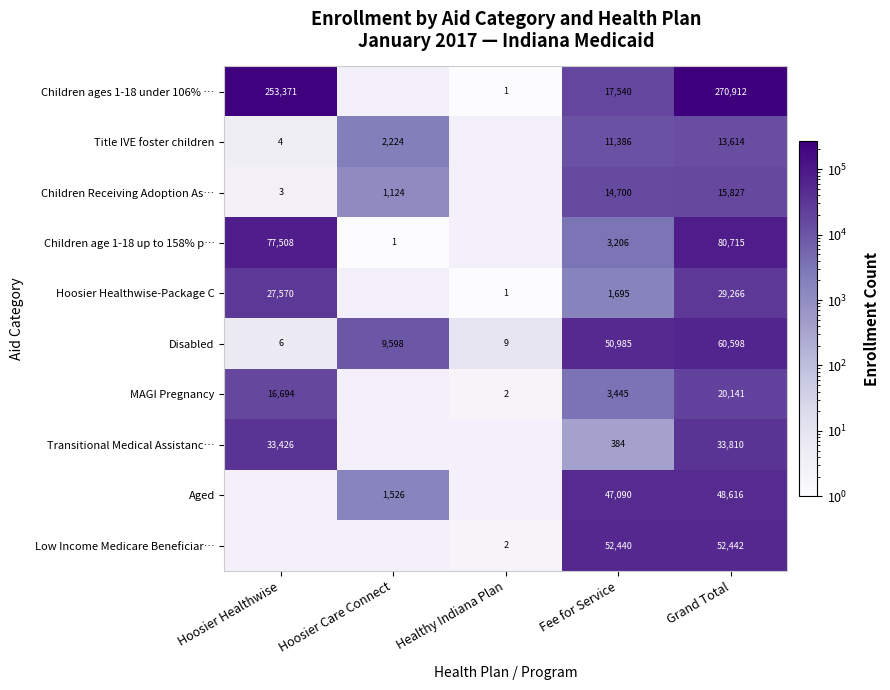

Count the number of data series in this chart.

10